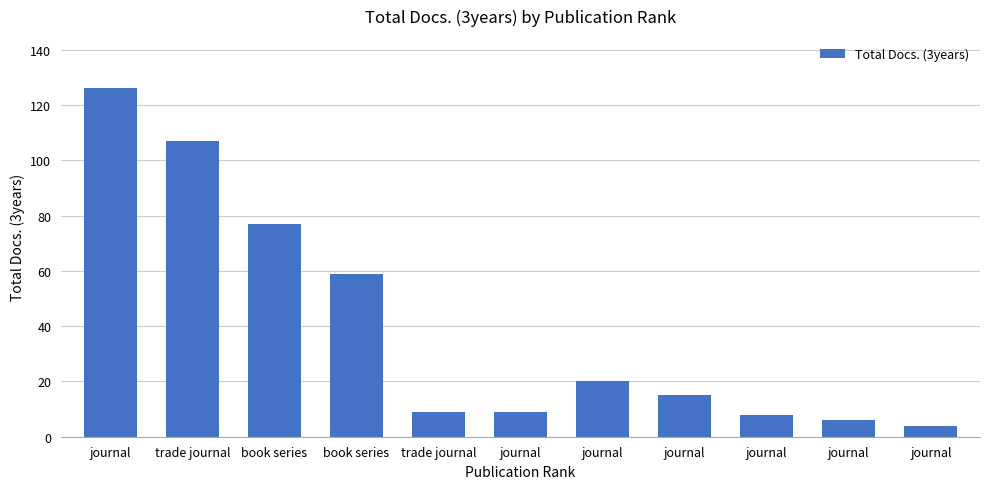

What is the difference between the second highest and minimum values?

103